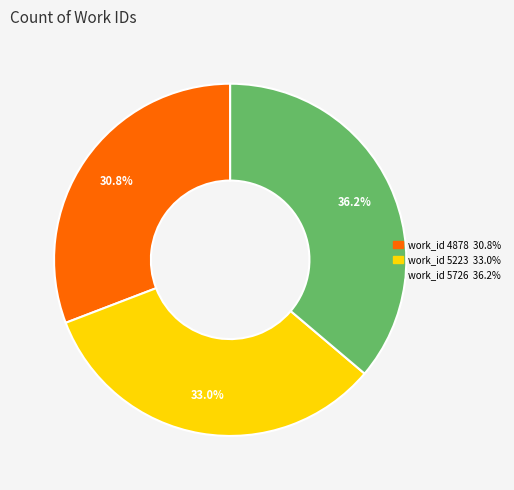

What is the ratio of the value at work_id 5726 to the value at work_id 4878?

1.2